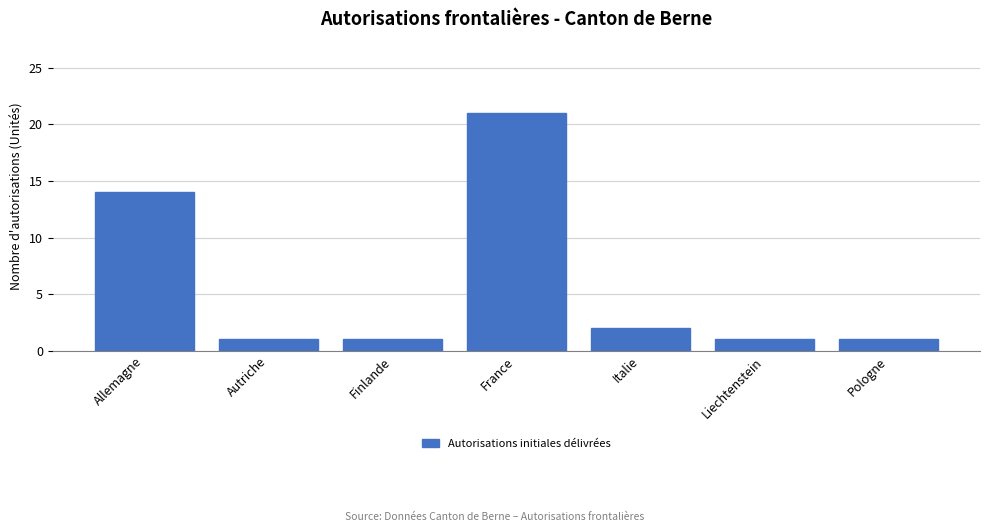

Reading left to right, what are all the values shown in this chart?

Allemagne=14	Autriche=1	Finlande=1	France=21	Italie=2	Liechtenstein=1	Pologne=1